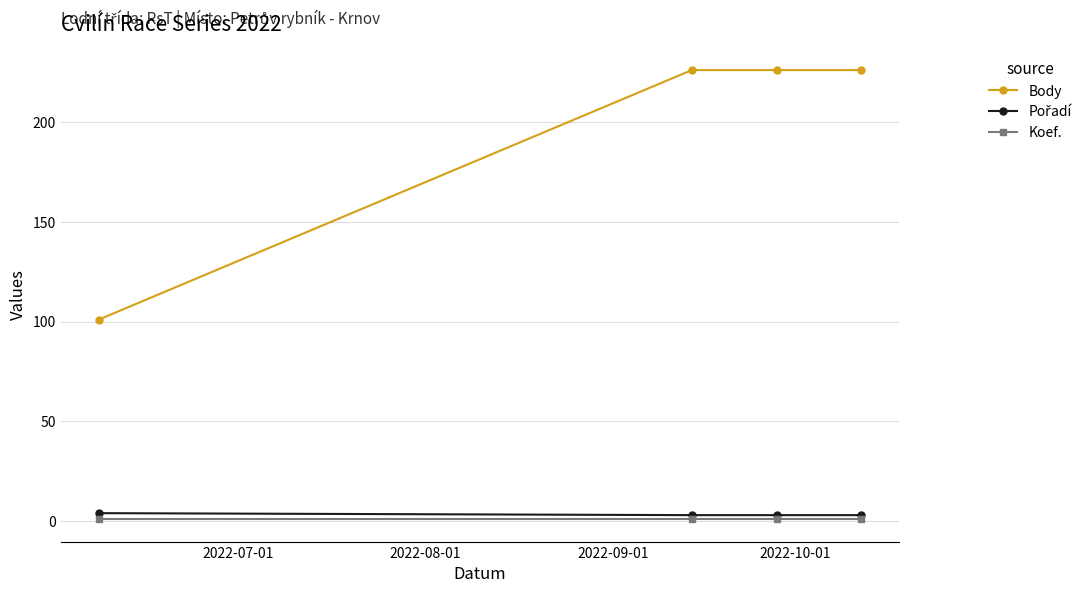

True or false: Koef. and Body intersect in this chart.

False